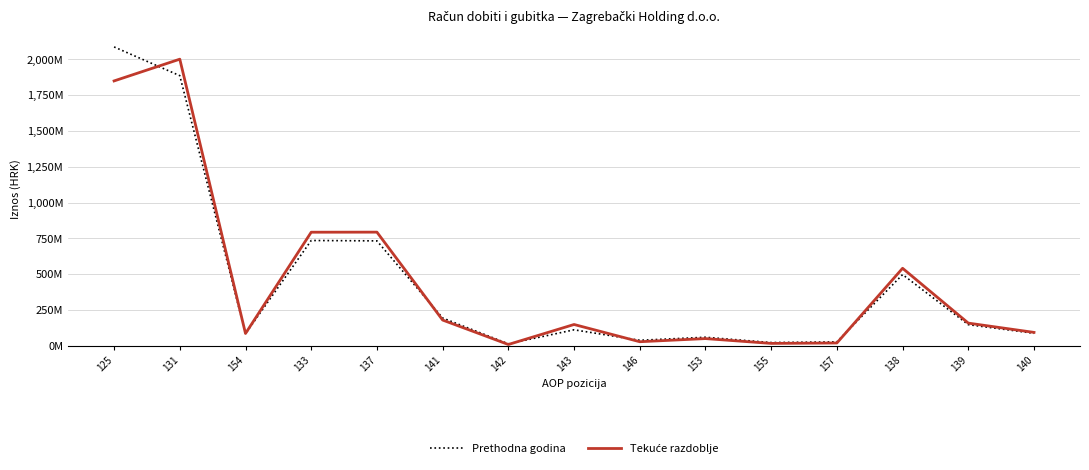

What is the sum of the Tekuće razdoblje values at 146 and 140?

122418820